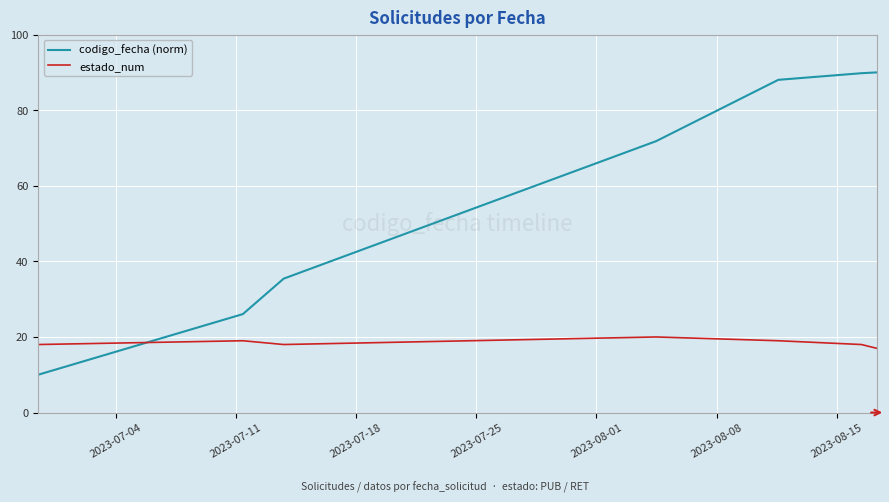

Which series has the largest total across all categories?

codigo_fecha (norm)